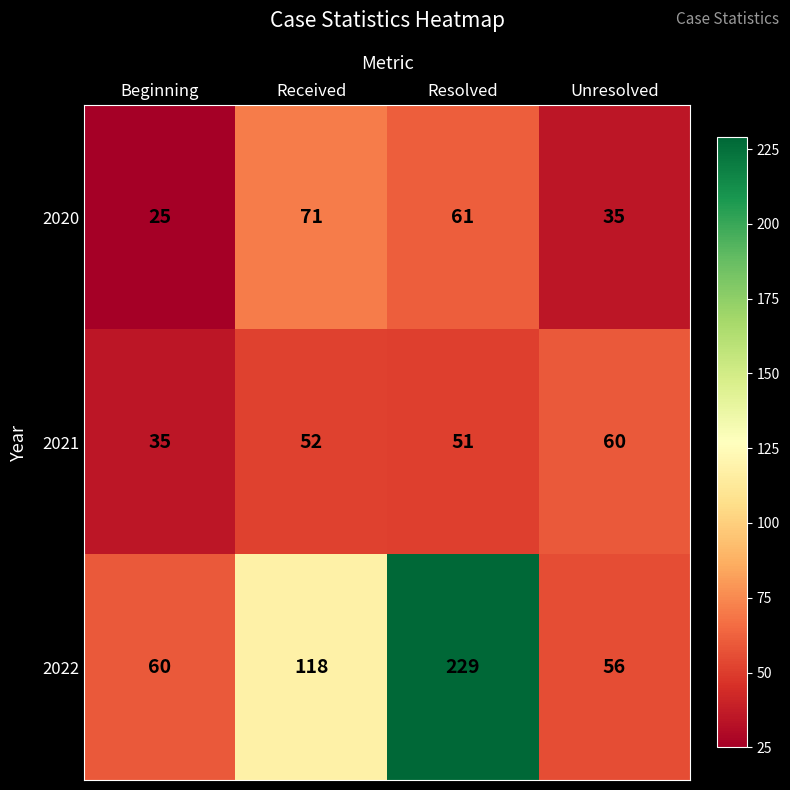

Reading left to right, list all the values displayed in this chart.

2020: Beginning=25	Received=71	Resolved=61	Unresolved=35
2021: Beginning=35	Received=52	Resolved=51	Unresolved=60
2022: Beginning=60	Received=118	Resolved=229	Unresolved=56